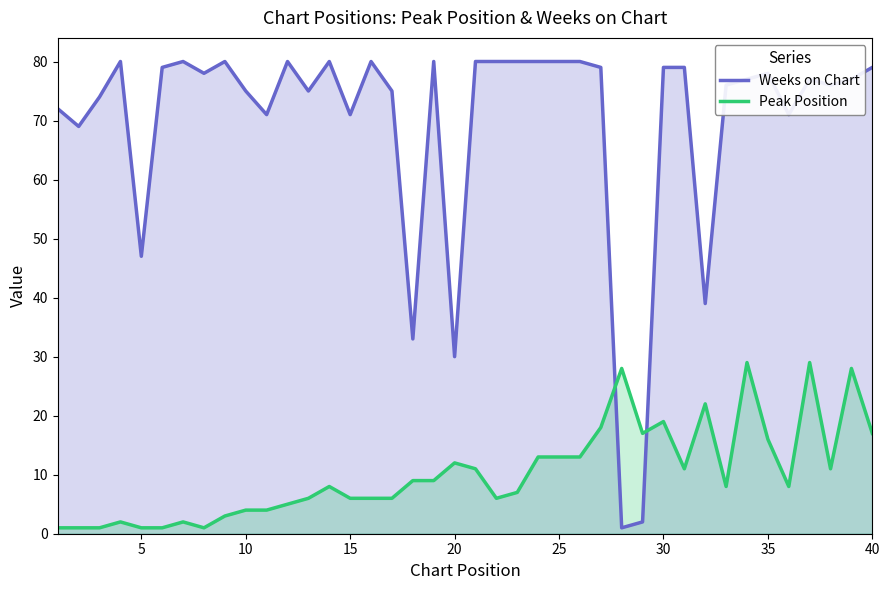

True or false: Peak Position has a value of 7 at 35.

False